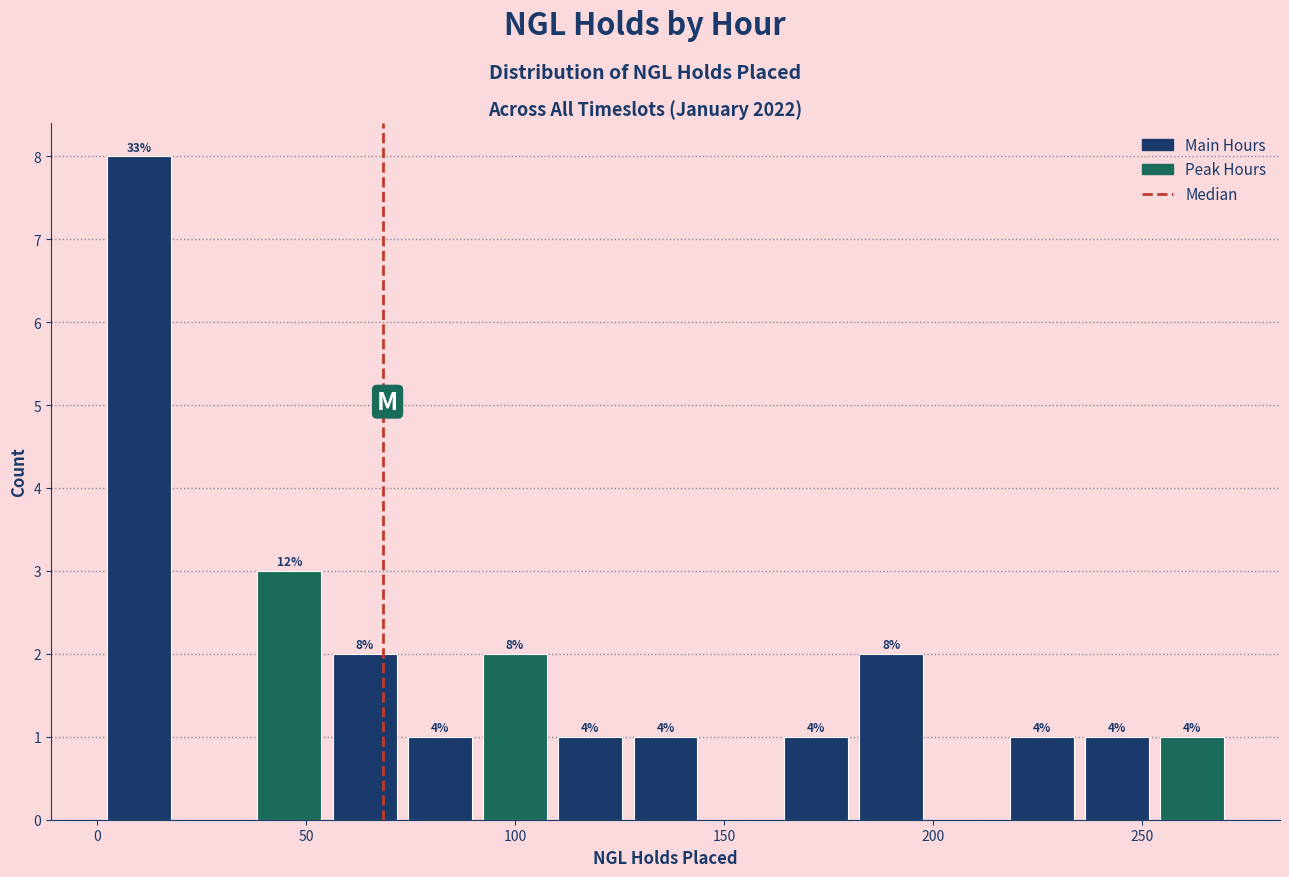

Around what value on the x-axis is the tallest bar? Give the approximate position of its centre, as read against the axis.

10